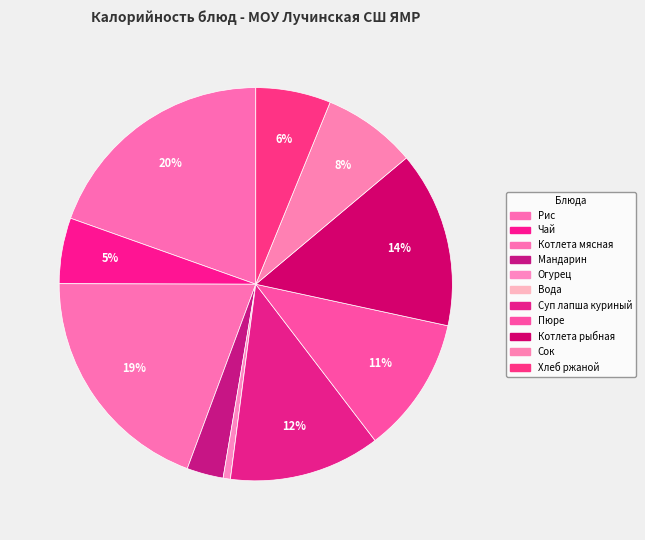

What is the change in value from Вода to Сок?

+90